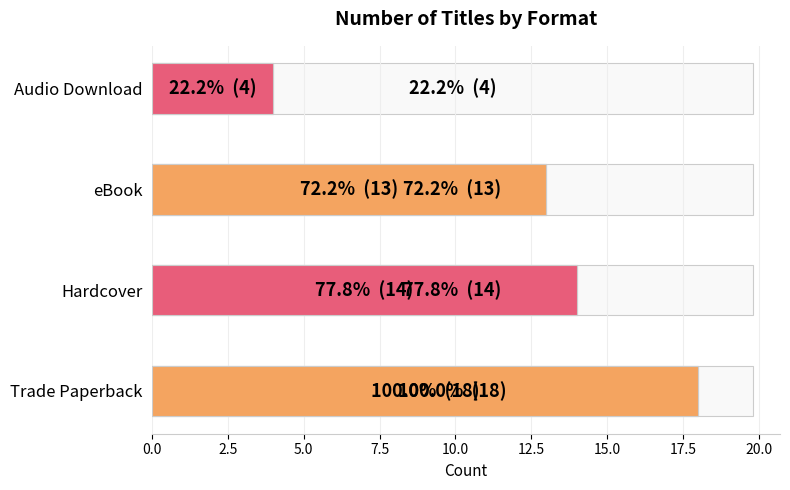

How many values exceed 14?

1